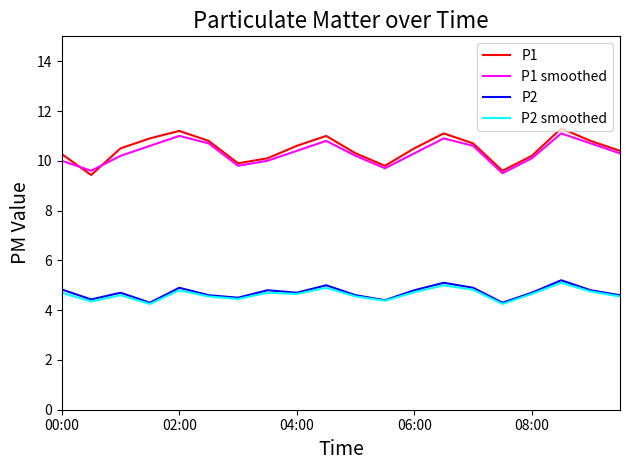

What is the maximum value for P2?

5.2